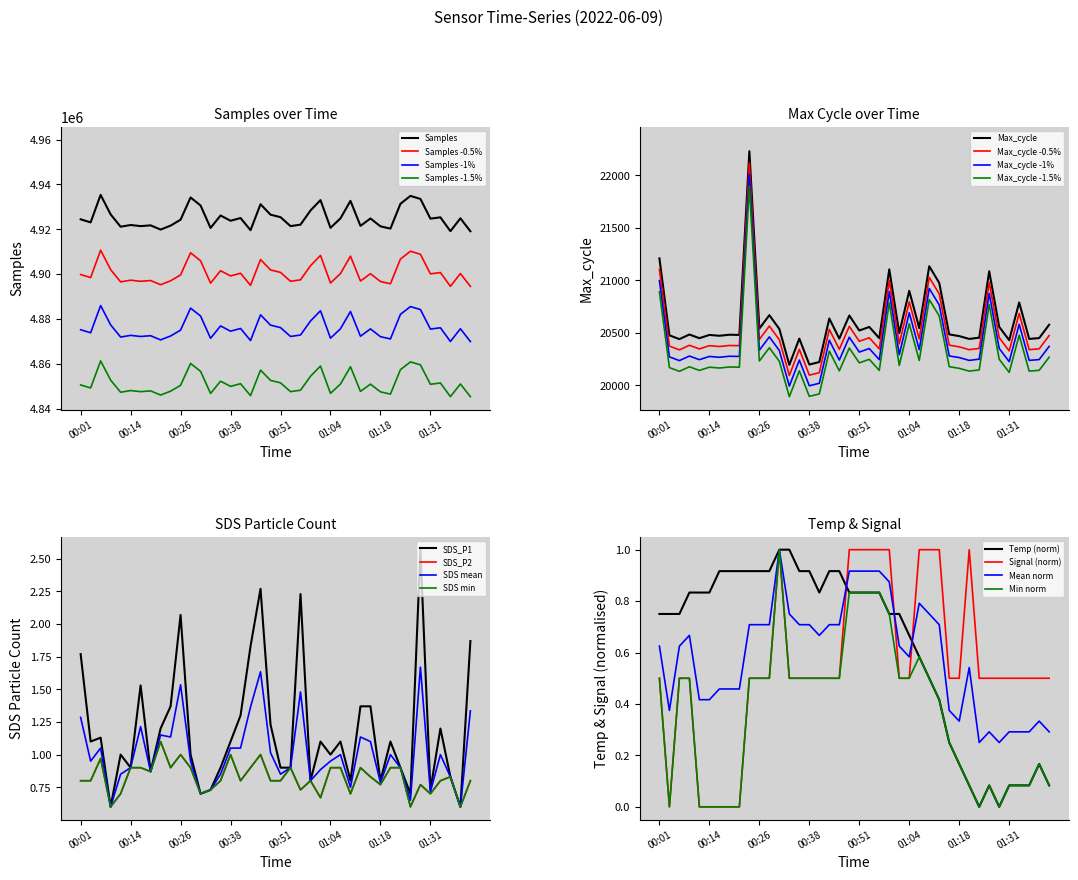

True or false: Signal has more than 0 points higher than both neighbors.

True